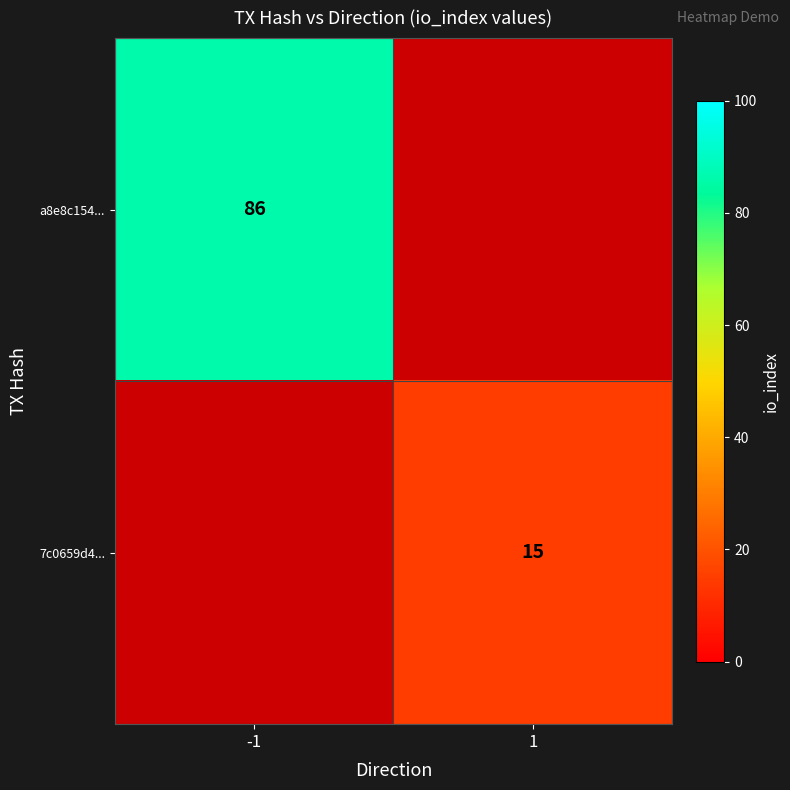

Count the number of categories in the chart.

2